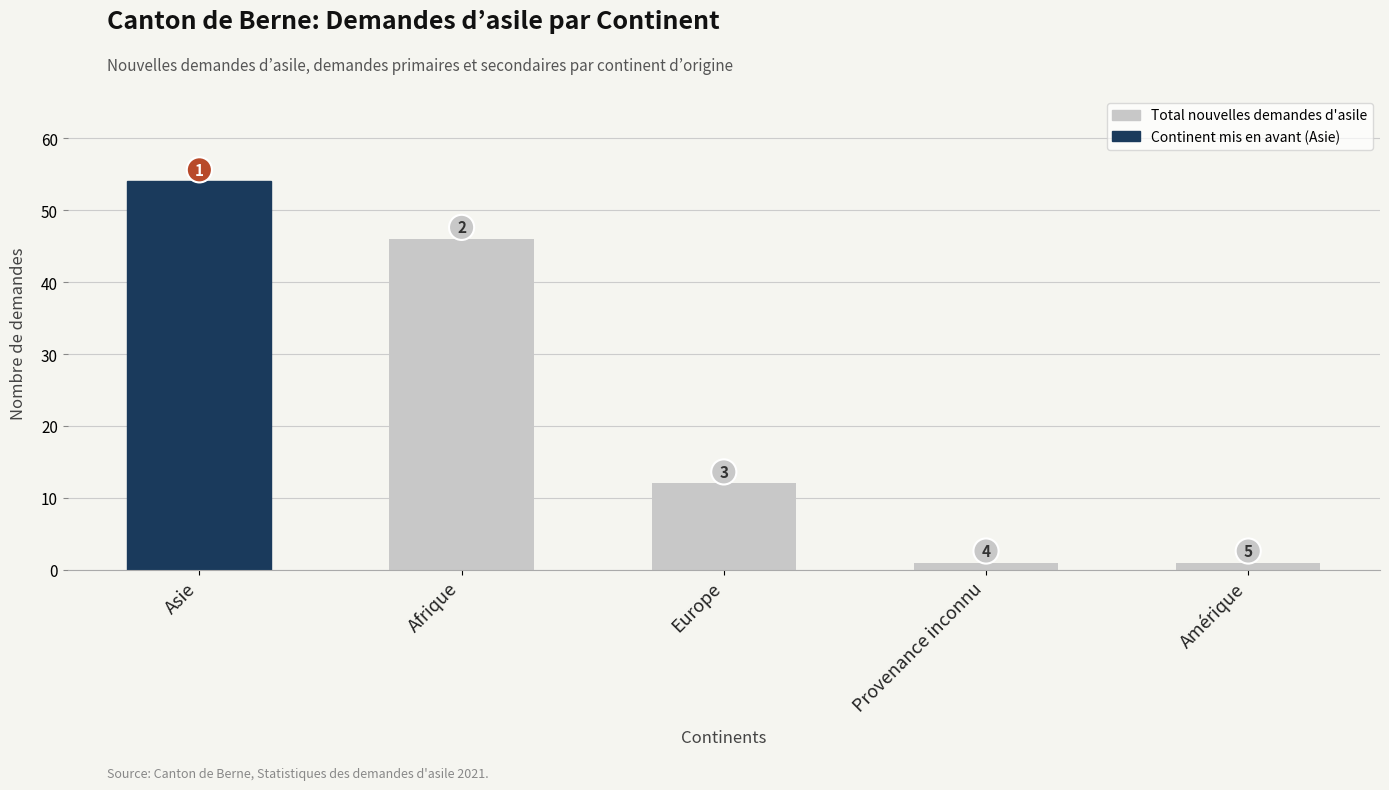

What is the difference between the values at Europe and Asie?

42